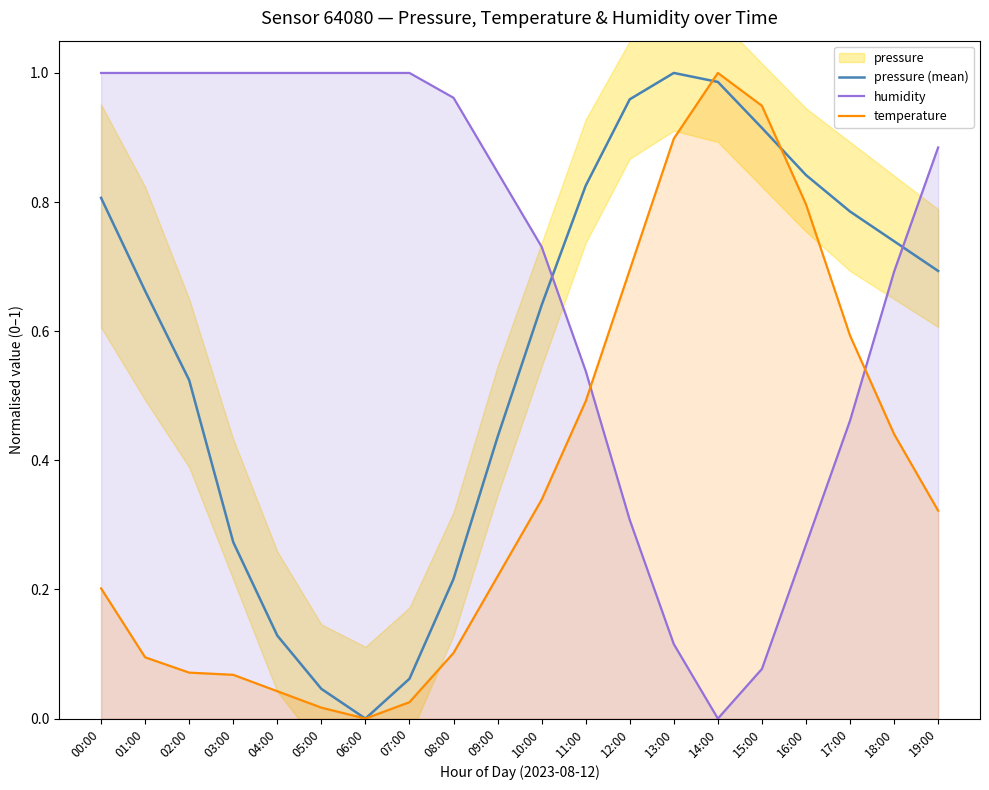

List the series in order of their overall mean, lowest first.

temperature, pressure (mean), humidity